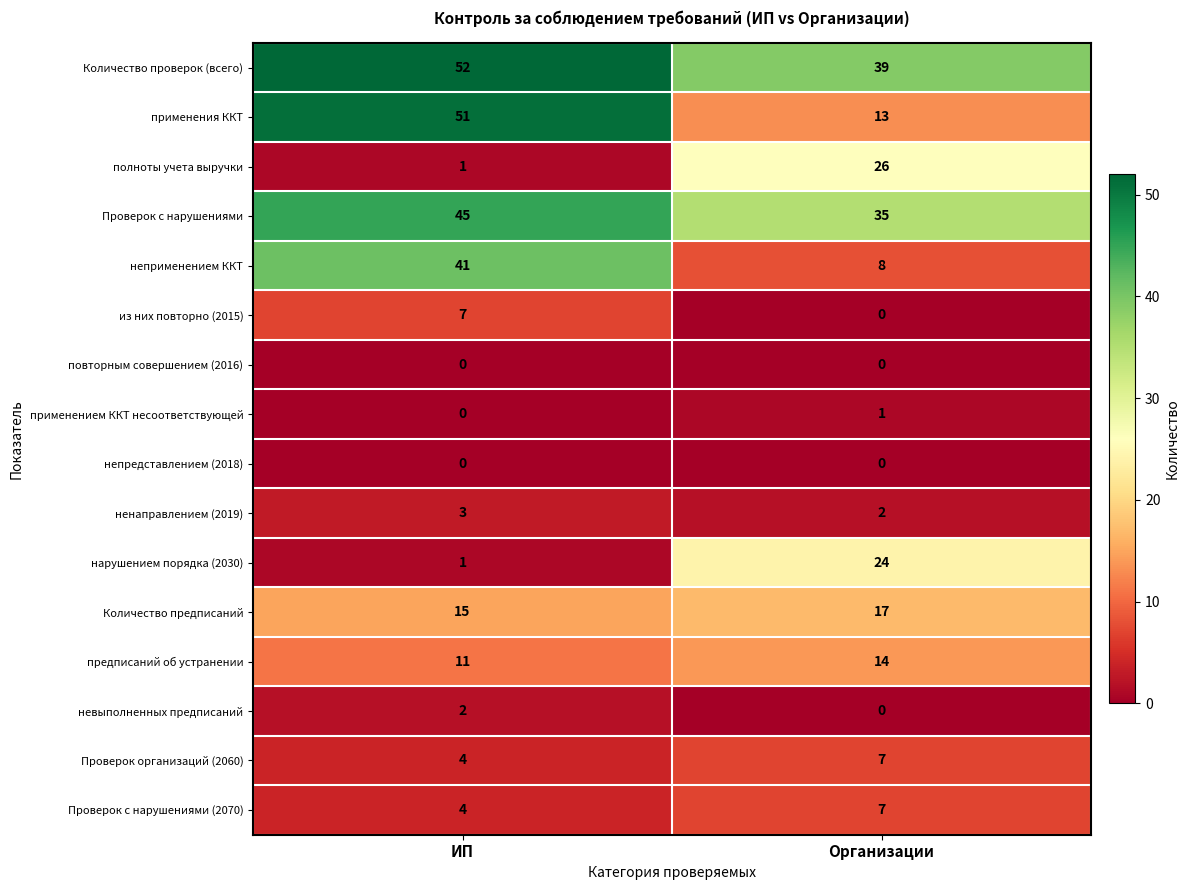

The value of применением ККТ несоответствующей at Организации is 1. True or false?

True